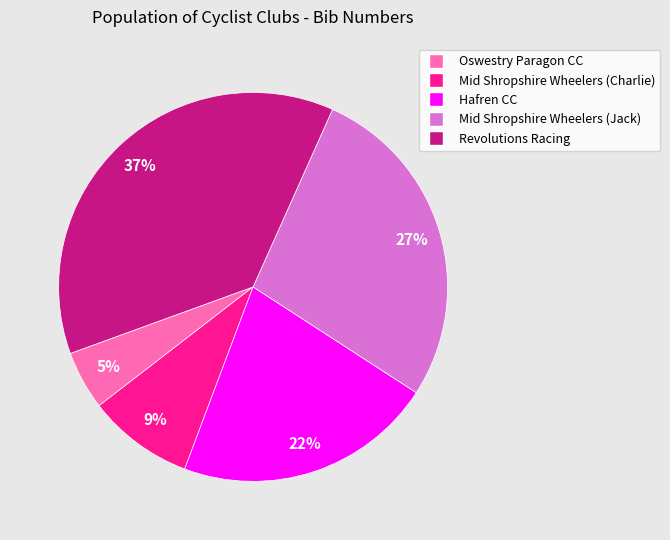

Is Mid Shropshire Wheelers (Jack) the majority of the pie?

No